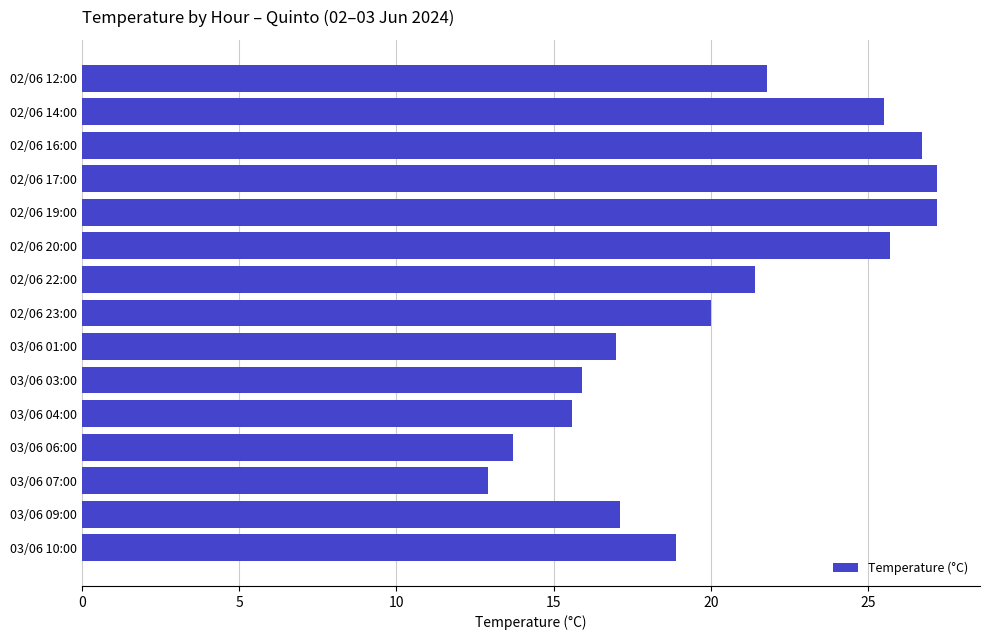

At which label is the value closest to 20?

02/06 23:00